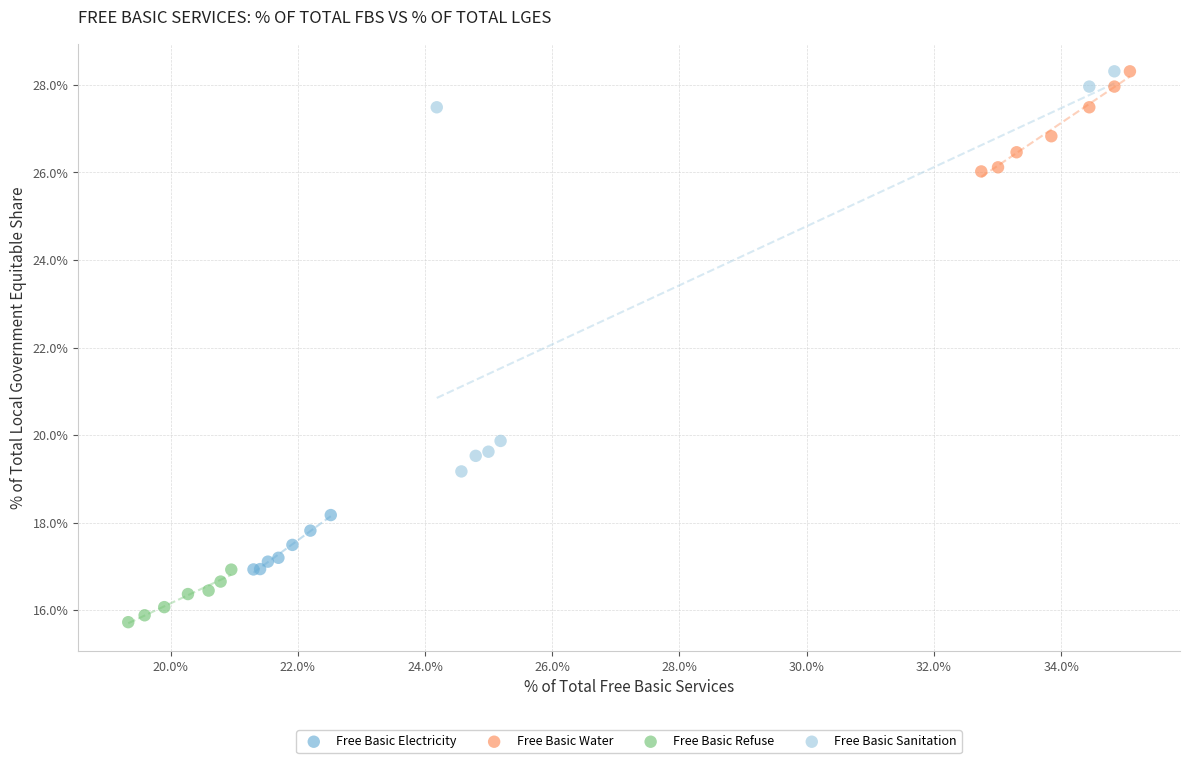

Which series has the largest Y range (max minus min)?

Free Basic Sanitation